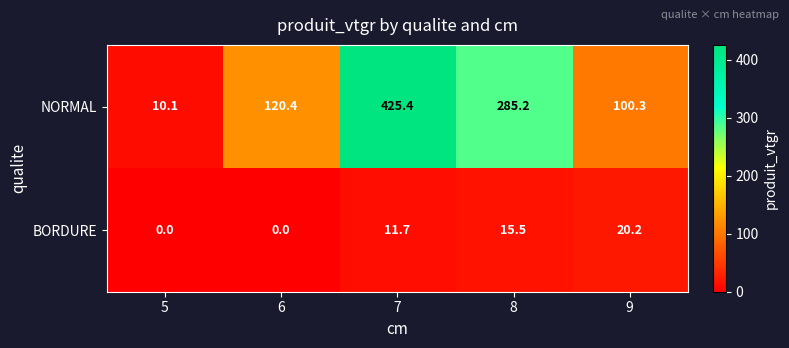

The BORDURE series shows 7.6 at 5. True or false?

False